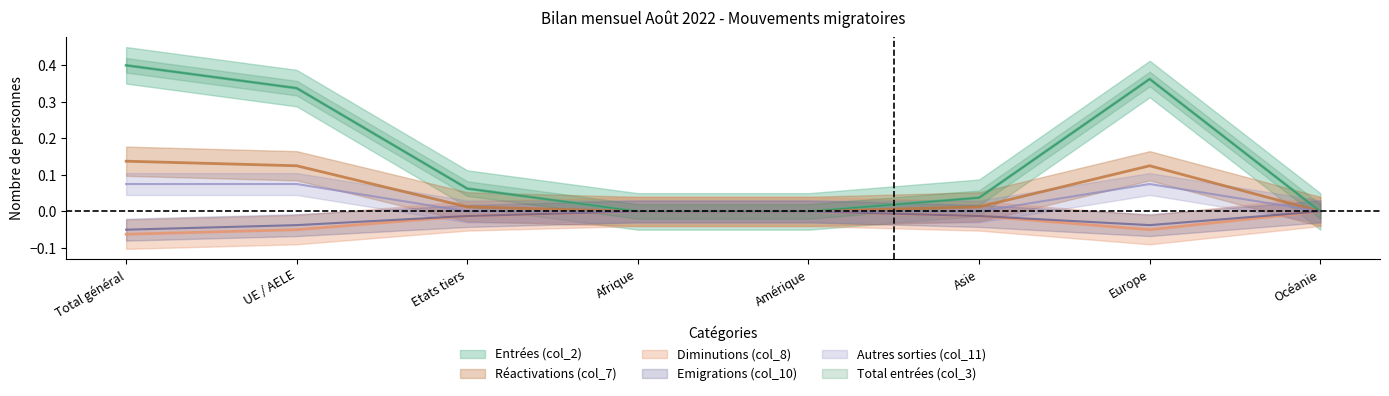

In Emigrations (col_10), how many points are lower than both neighbors (excluding endpoints)?

1